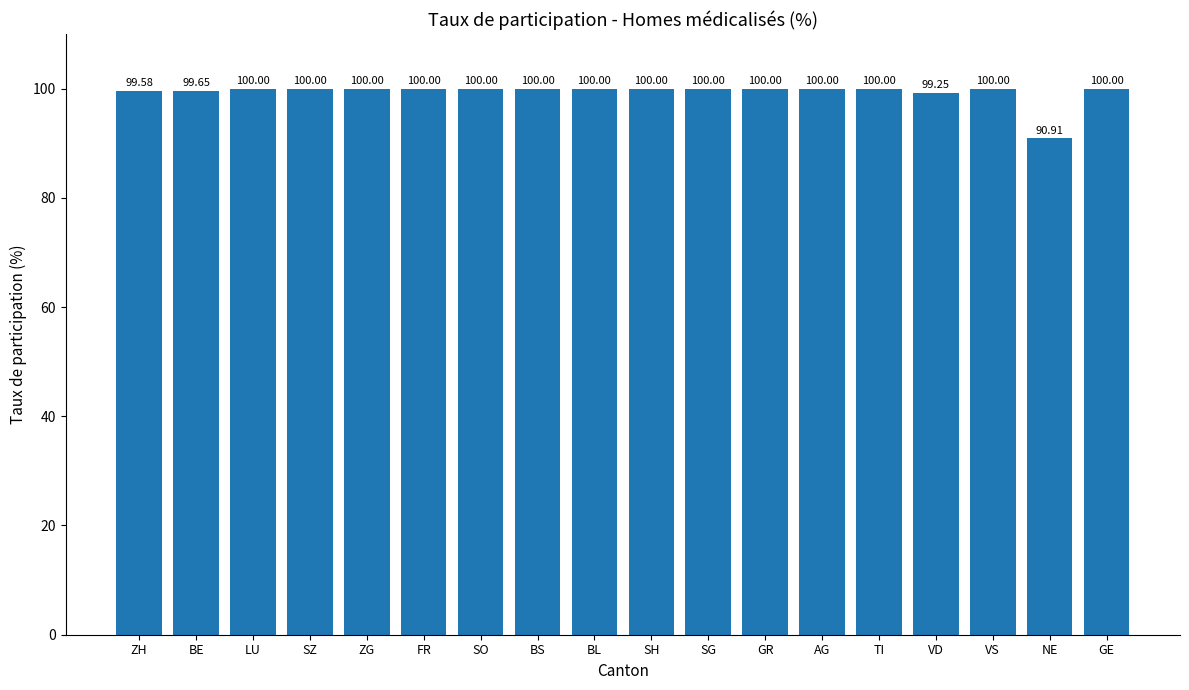

What is the label of the 1st bar from the right?

GE